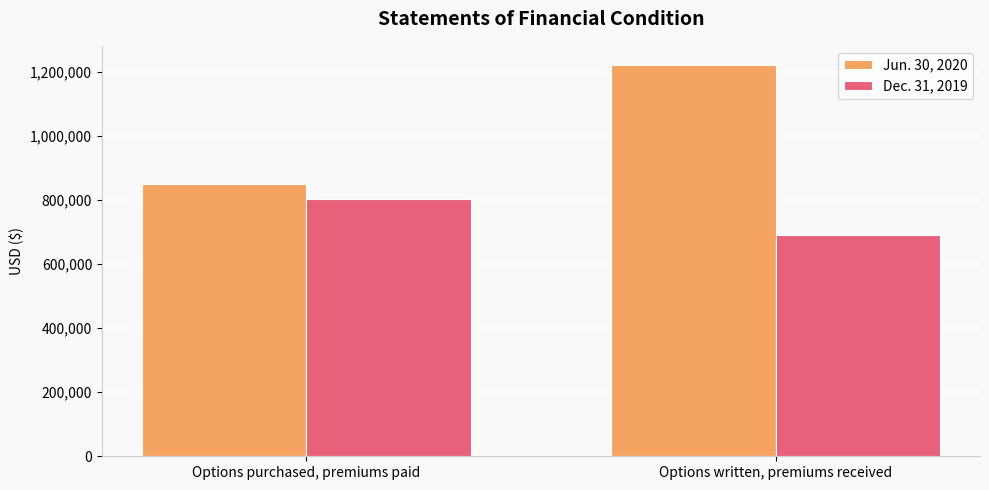

Which series has the largest range (max minus min)?

Jun. 30, 2020